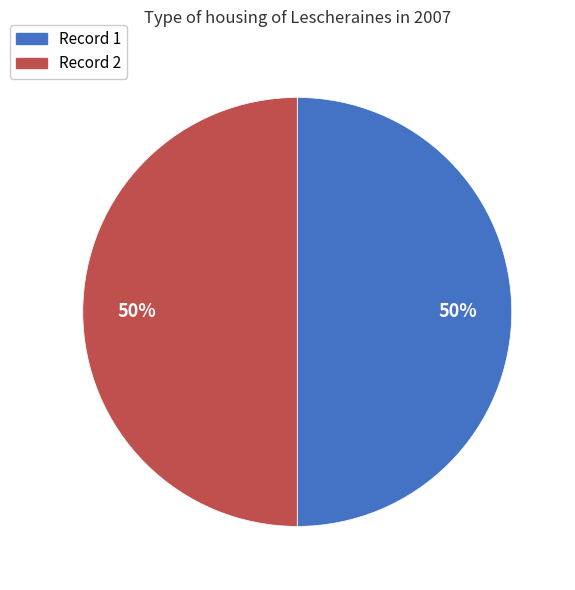

Is the sum of Record 2 and Record 1 greater than half?

Yes